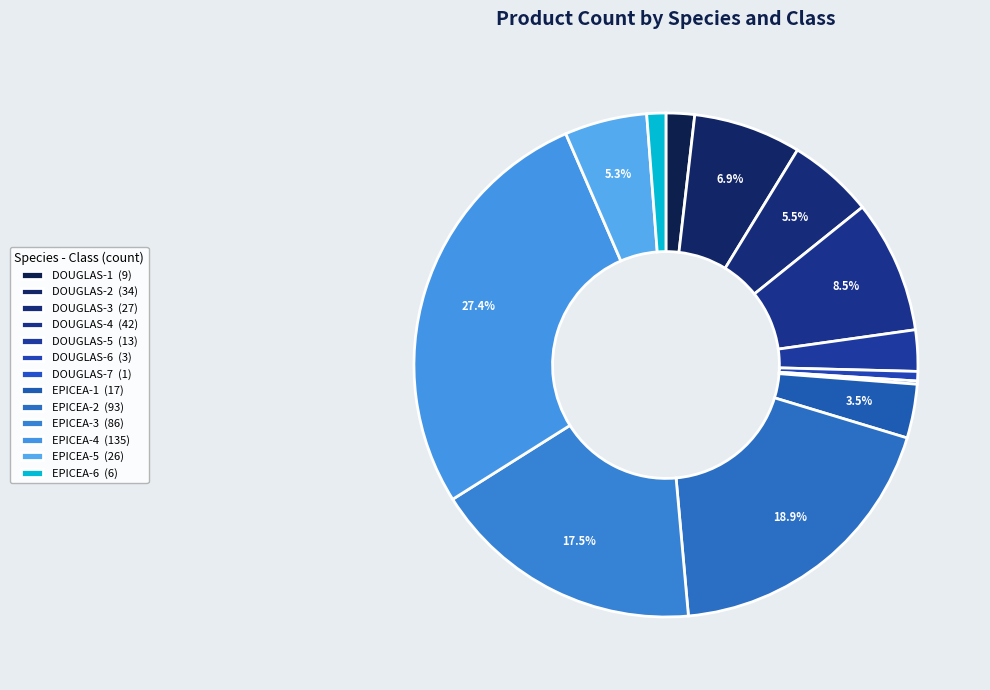

What percentage do DOUGLAS-5 and DOUGLAS-1 together represent?

4.5%